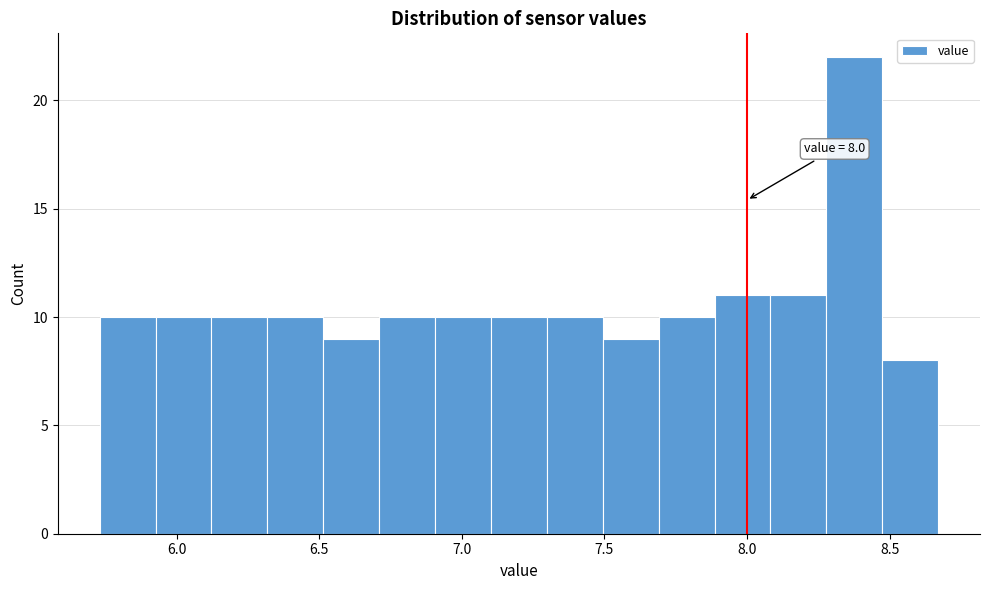

Around what value on the x-axis is the tallest bar? Give the approximate position of its centre, as read against the axis.

8.40